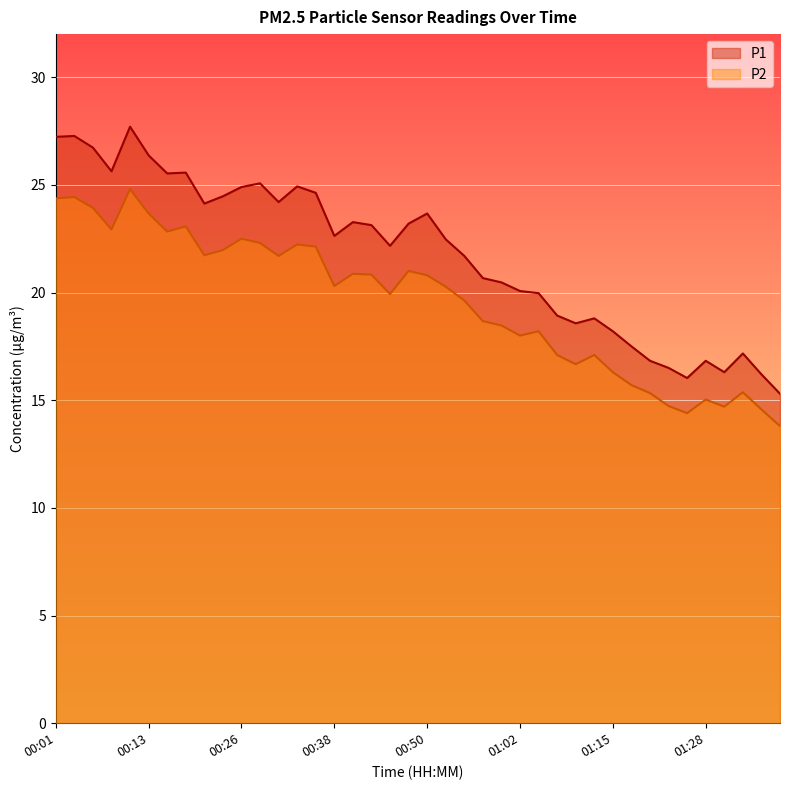

Which series has the largest range (max minus min)?

P1